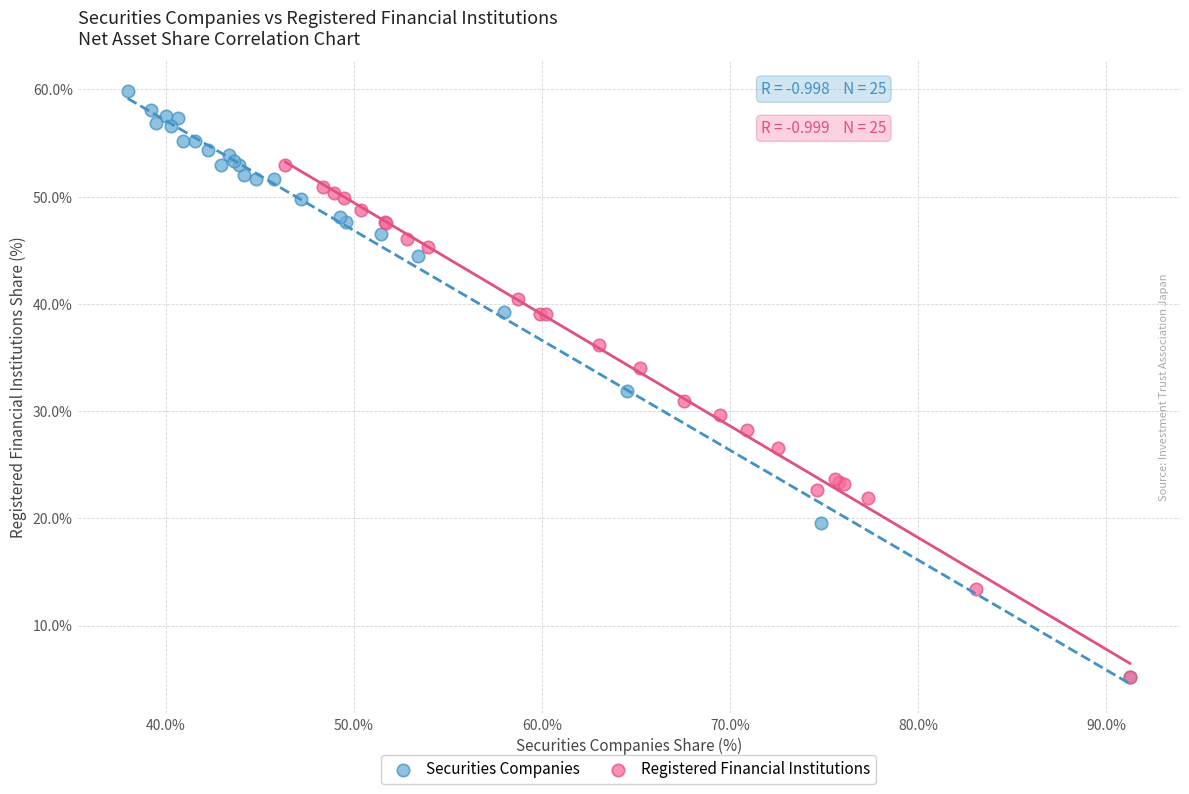

Which series reaches the maximum Y coordinate?

Securities Companies